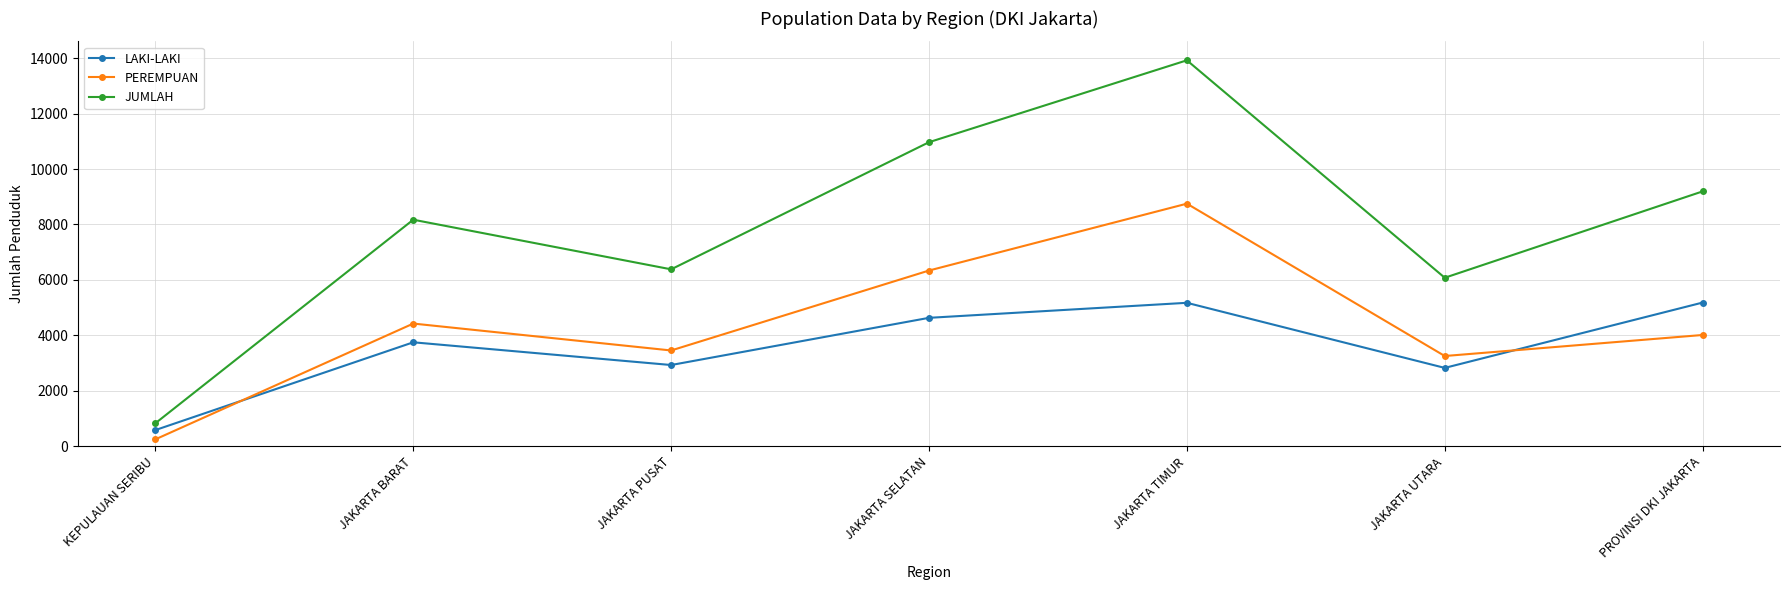

How many data points does each series have?

7